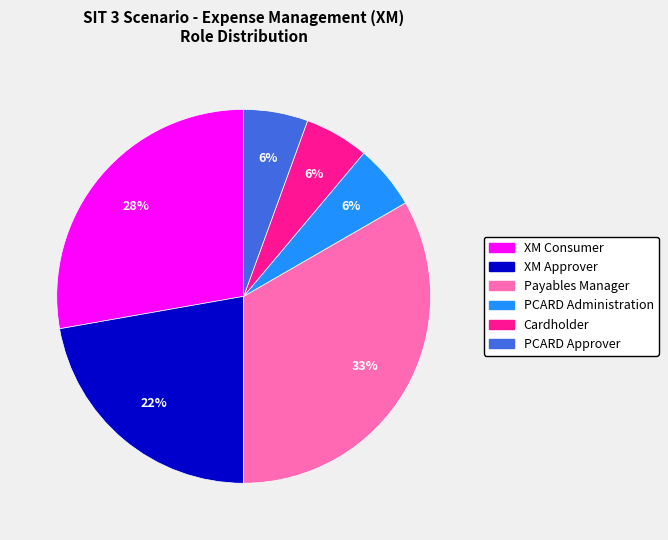

What is the largest slice in the pie chart?

Payables Manager